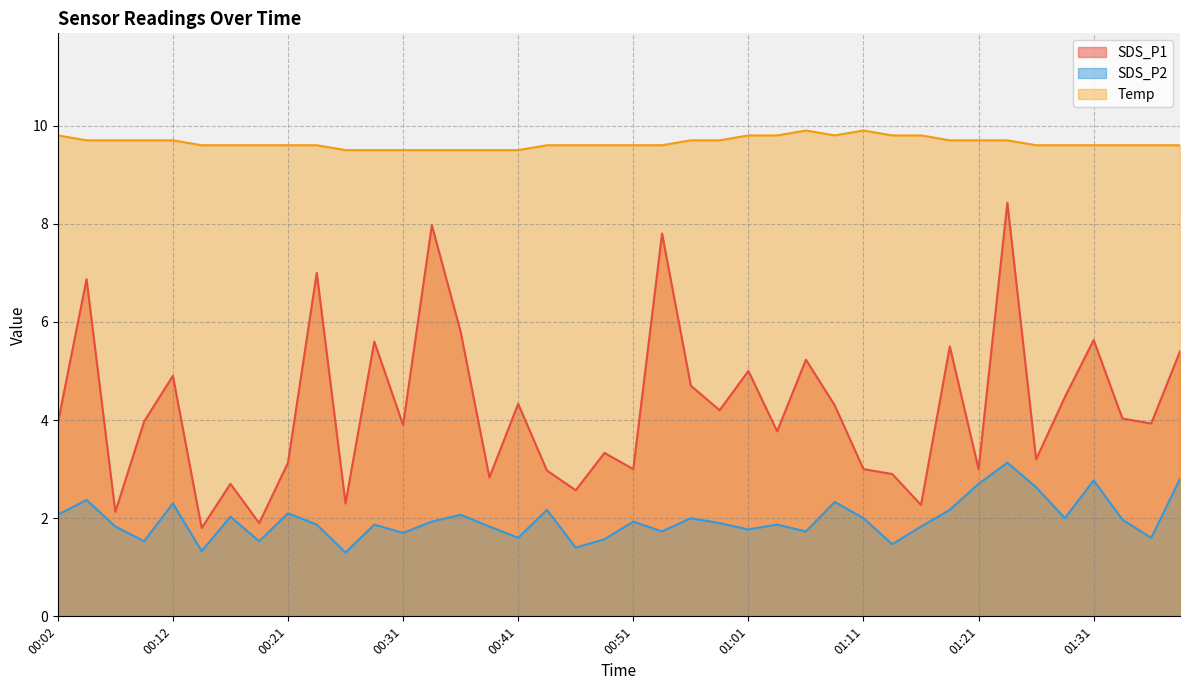

What is the value of the Temp point at the 7th from the left?

9.6